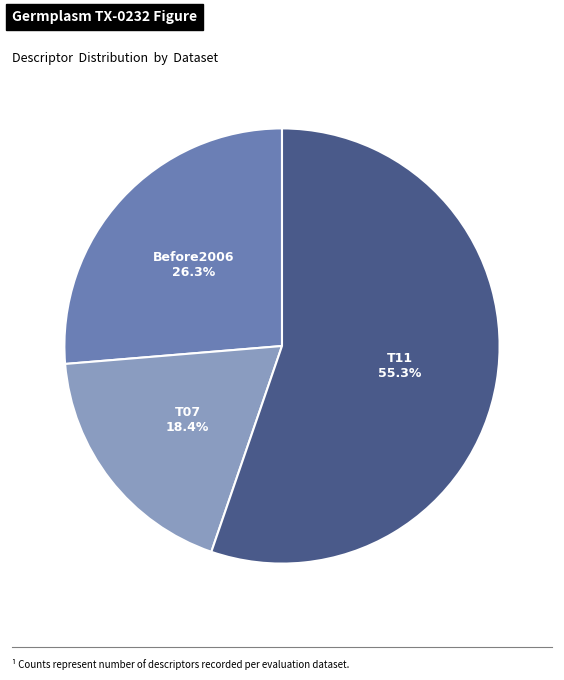

How many segments does this pie chart have?

3